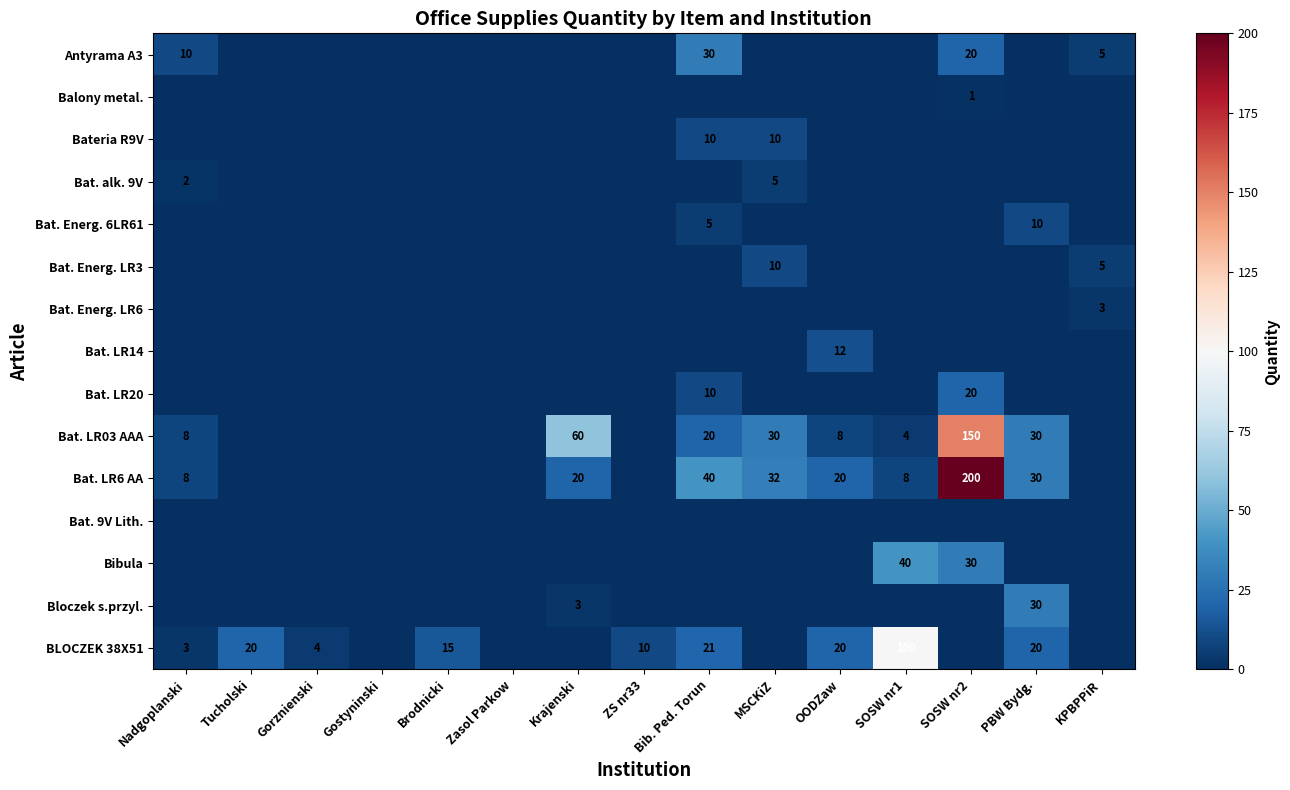

What is the sum of the Bat. LR6 AA values at Nadgoplanski and OODZaw?

28